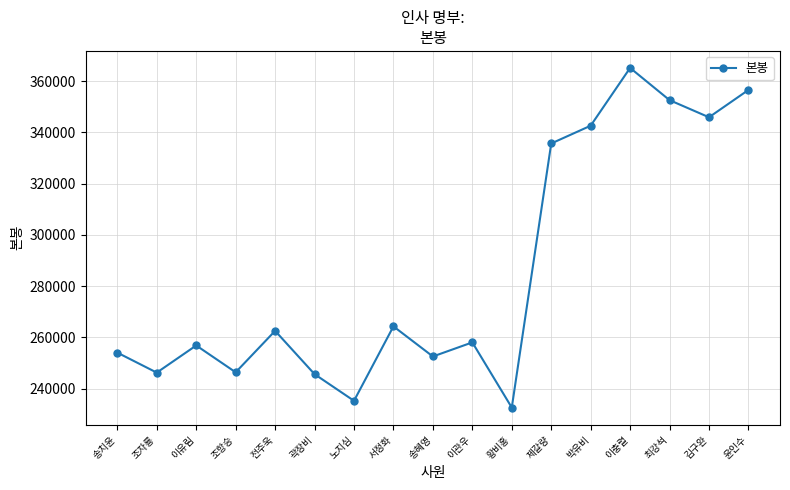

Is it true that the value at 노지심 is 235200?

True